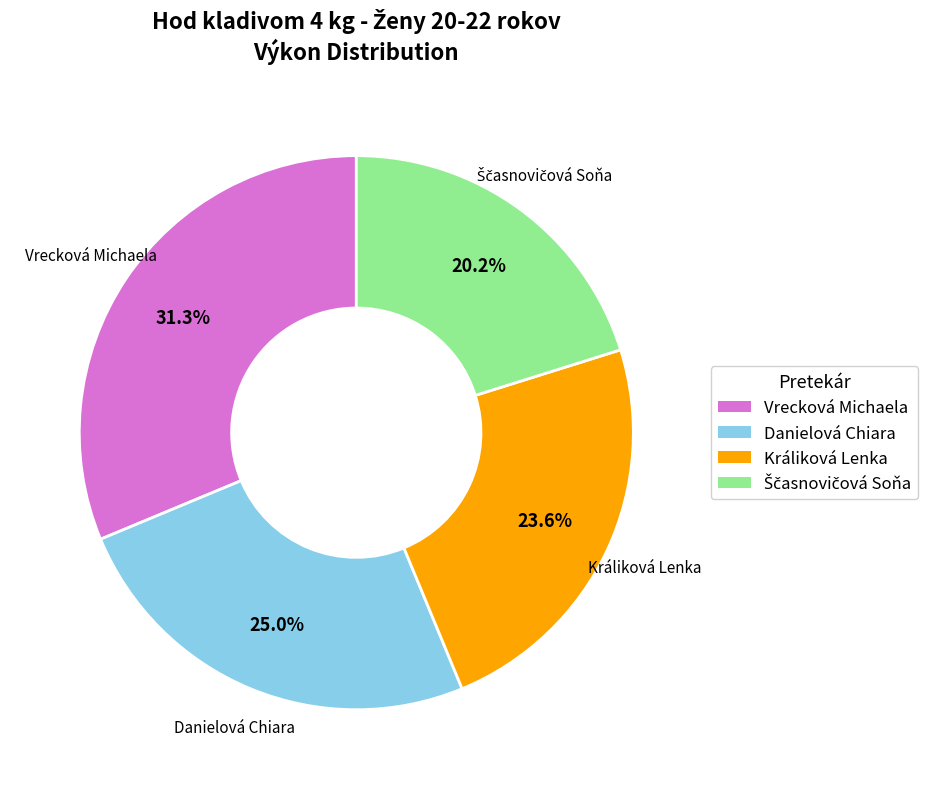

Is there a majority slice in this chart?

No